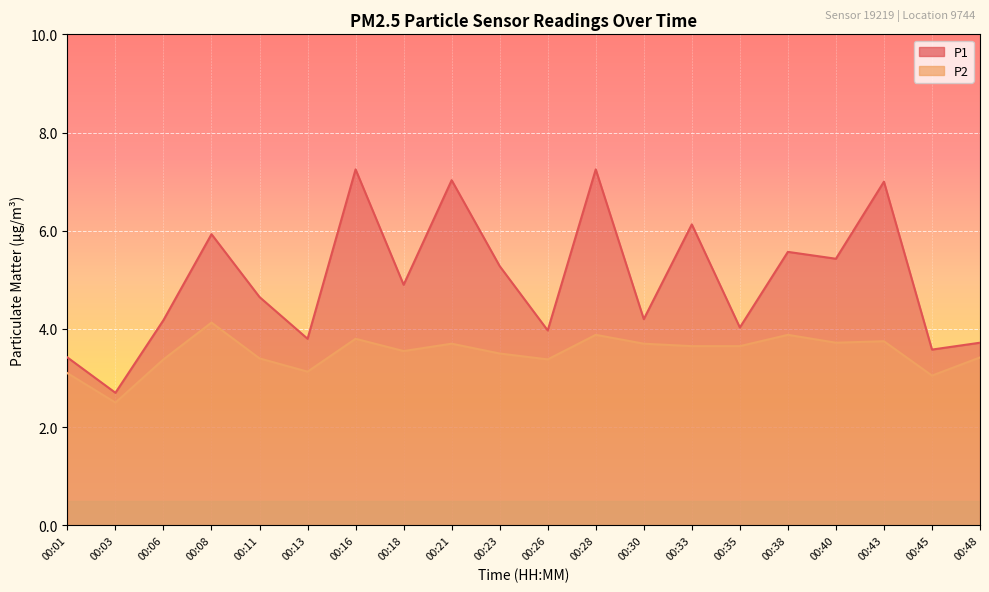

What is the average value of the P1 series?

5.0